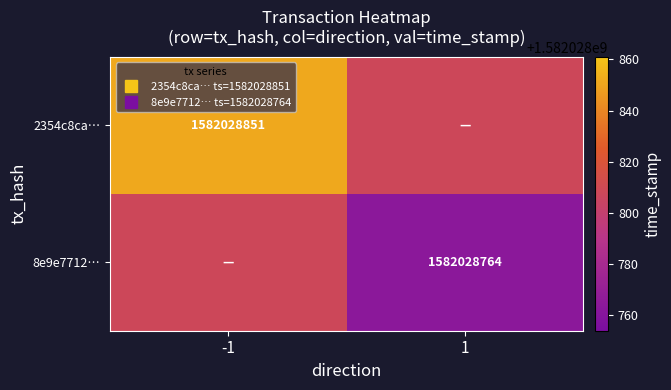

How many values in 2354c8ca0310379b9149e74fcc3c745e7132ac9 are above zero?

1